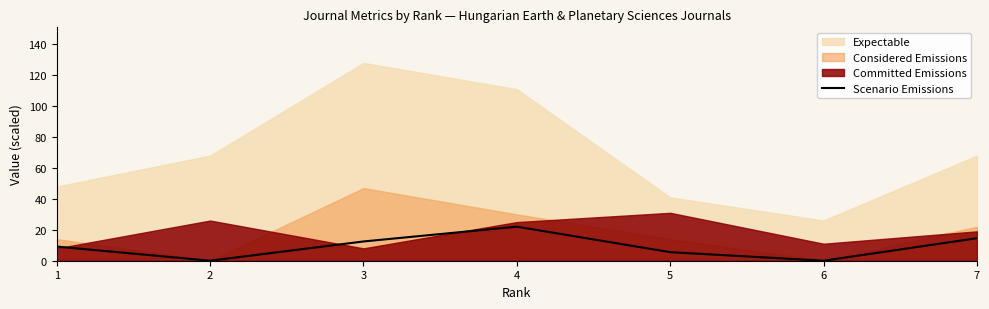

Rank the categories by value from lowest to highest.

2, 6, 5, 1, 3, 7, 4